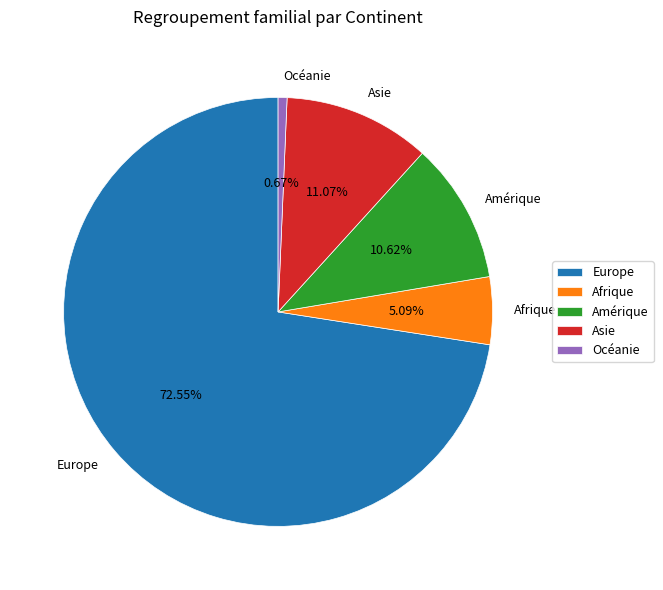

To the nearest percent, what portion does Europe represent?

73%